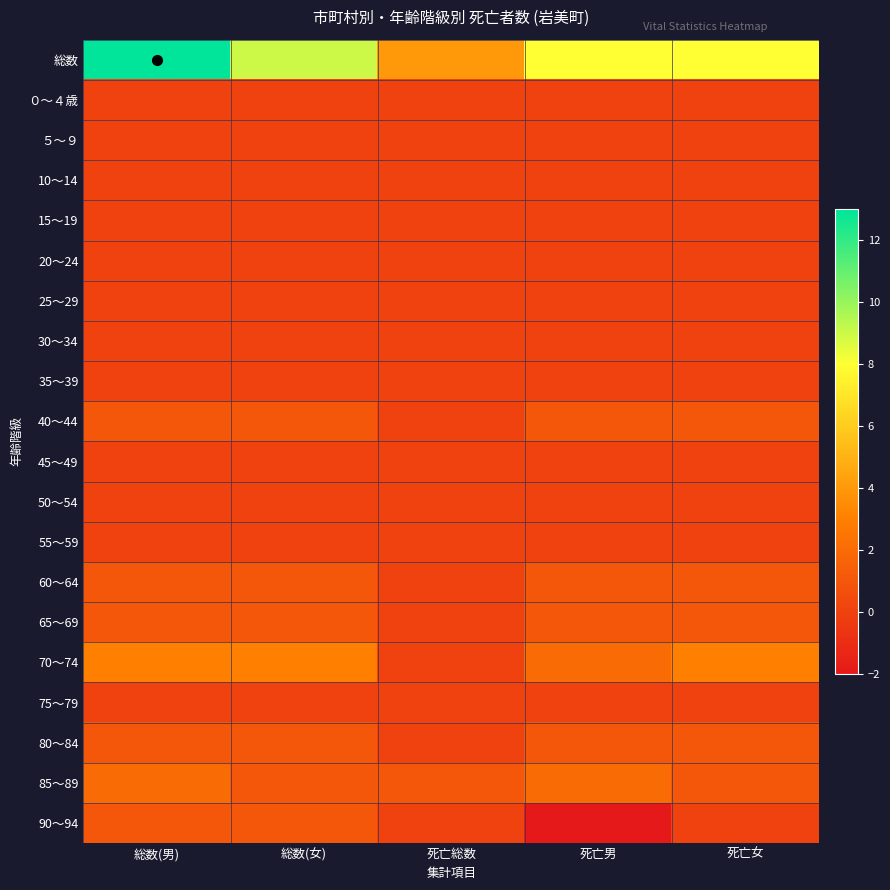

Which series has the largest total across all categories?

総数